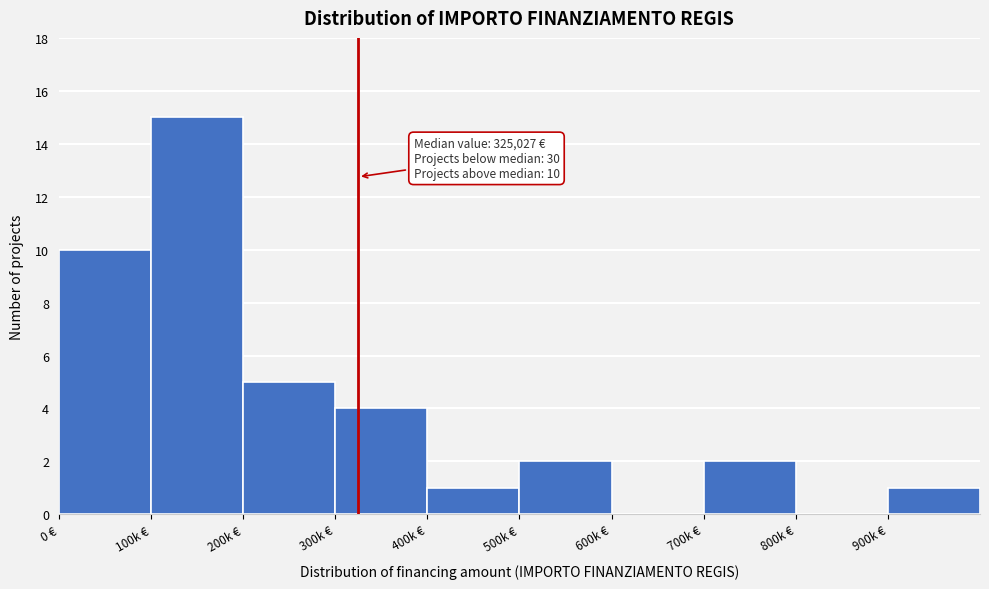

Reading right to left, extract all data points from this chart.

900k €=1	800k €=0	700k €=2	600k €=0	500k €=2	400k €=1	300k €=4	200k €=5	100k €=15	0 €=10